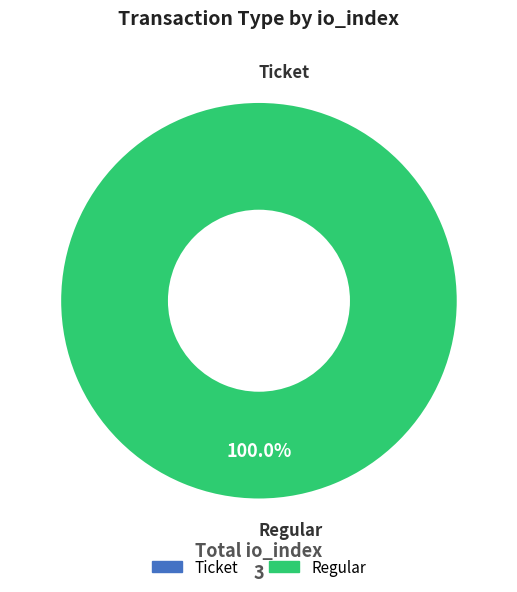

How many slices are in this pie chart?

2